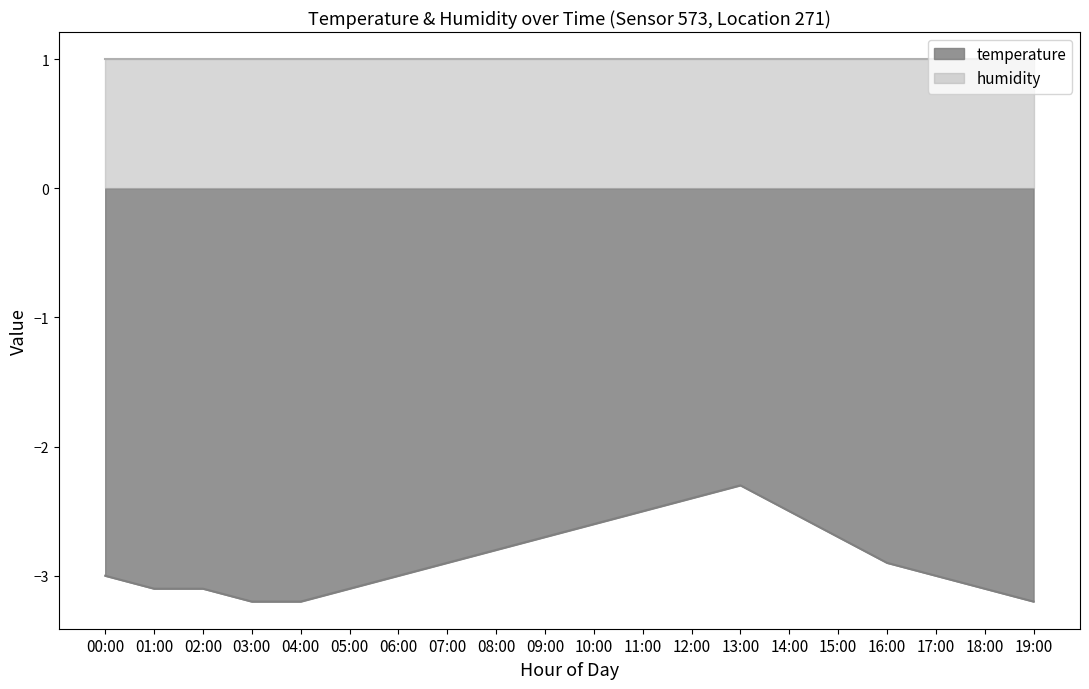

Does the chart have visible grid lines?

No